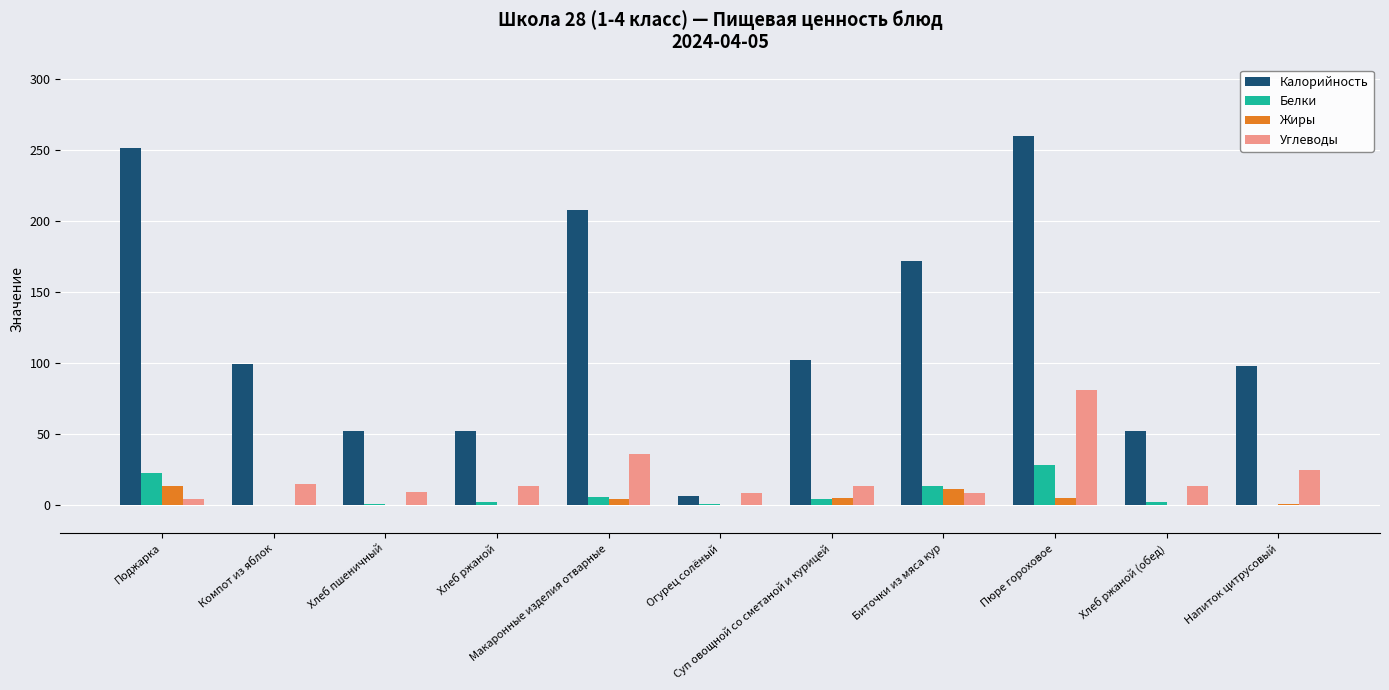

What is the maximum value shown in the chart?

259.5